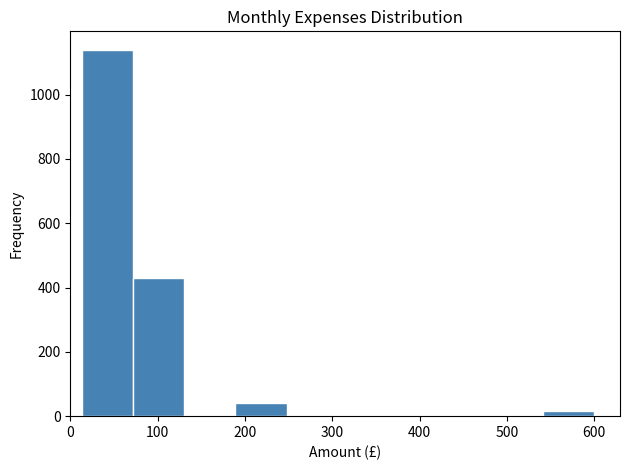

Reading left to right, transcribe this chart: for each bar, give the range it covers on the x-axis and its height. Neither the bar edges nor the heights are printed on the chart, so give them approximately, as read against the axes.

10 to 70: 1140
70 to 130: 440
130 to 190: 0
190 to 250: 40
250 to 310: 0
310 to 370: 0
370 to 420: 0
420 to 480: 0
480 to 540: 0
540 to 600: under 20